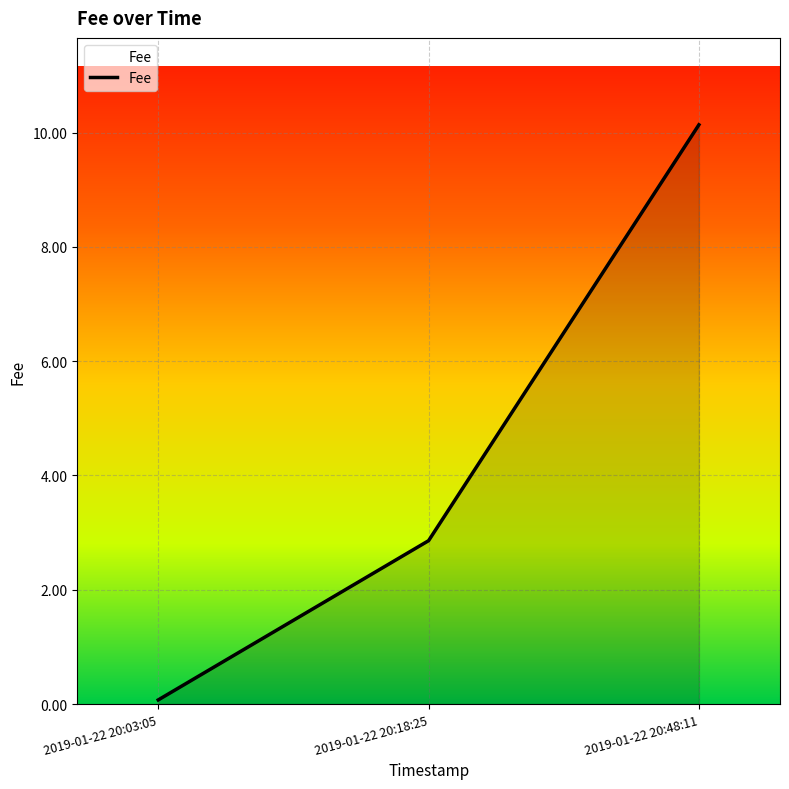

Rank the categories by value from highest to lowest.

2019-01-22 20:48:11, 2019-01-22 20:18:25, 2019-01-22 20:03:05